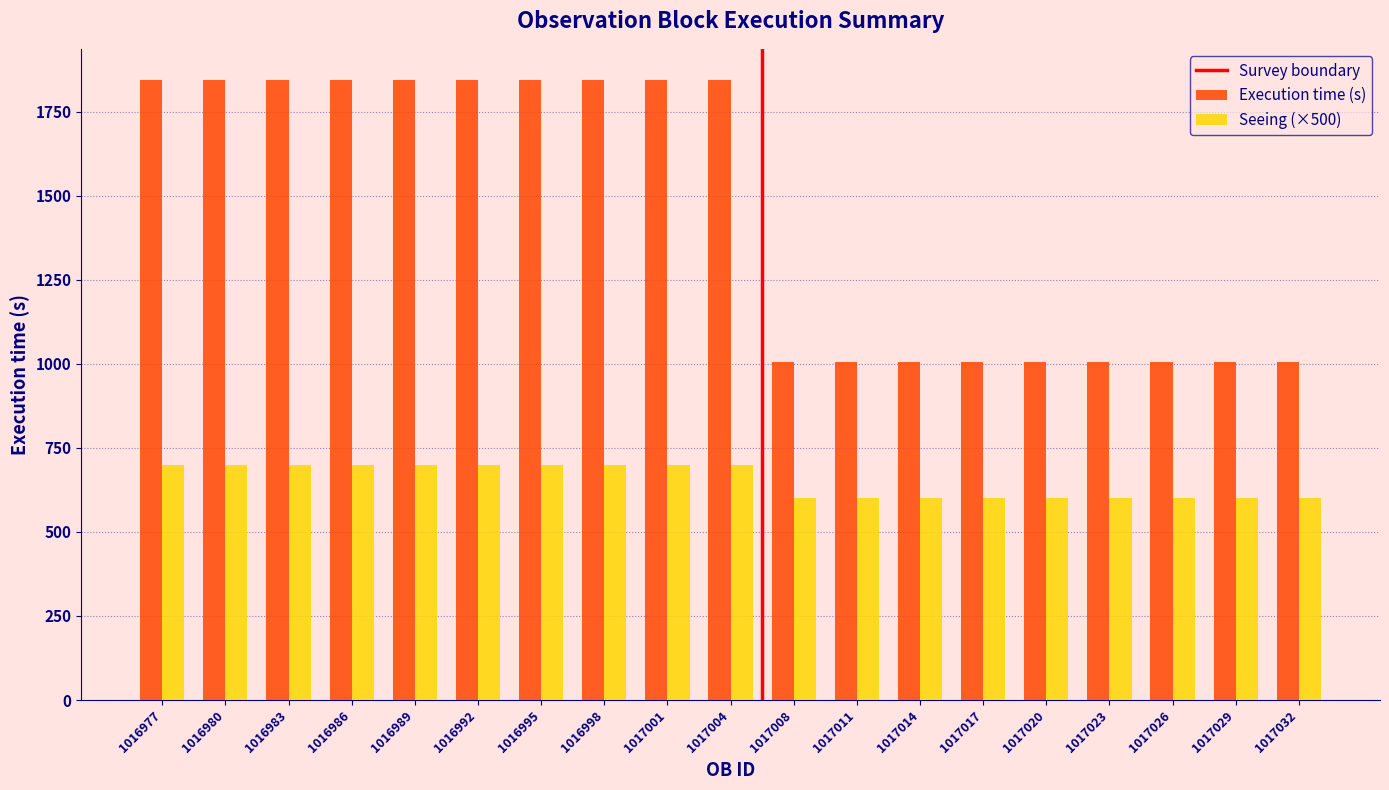

How many series are shown in this chart?

2